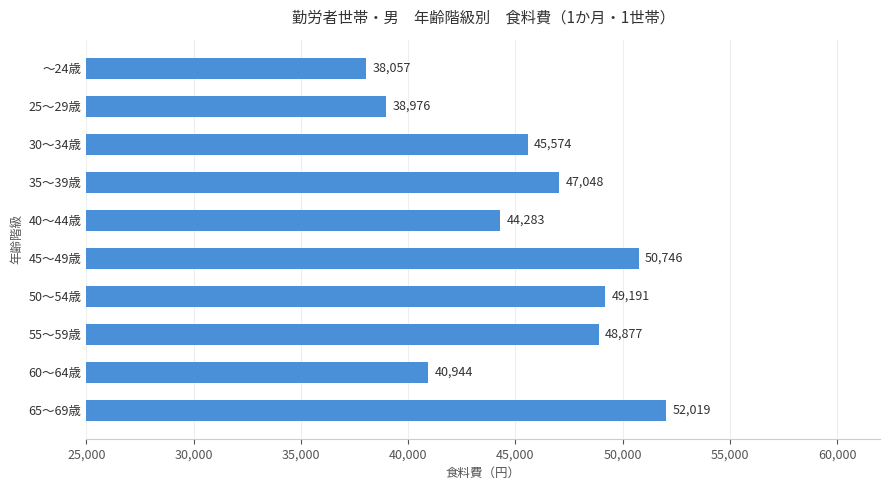

What is the change in value from 25～29歳 to 30～34歳?

+6598